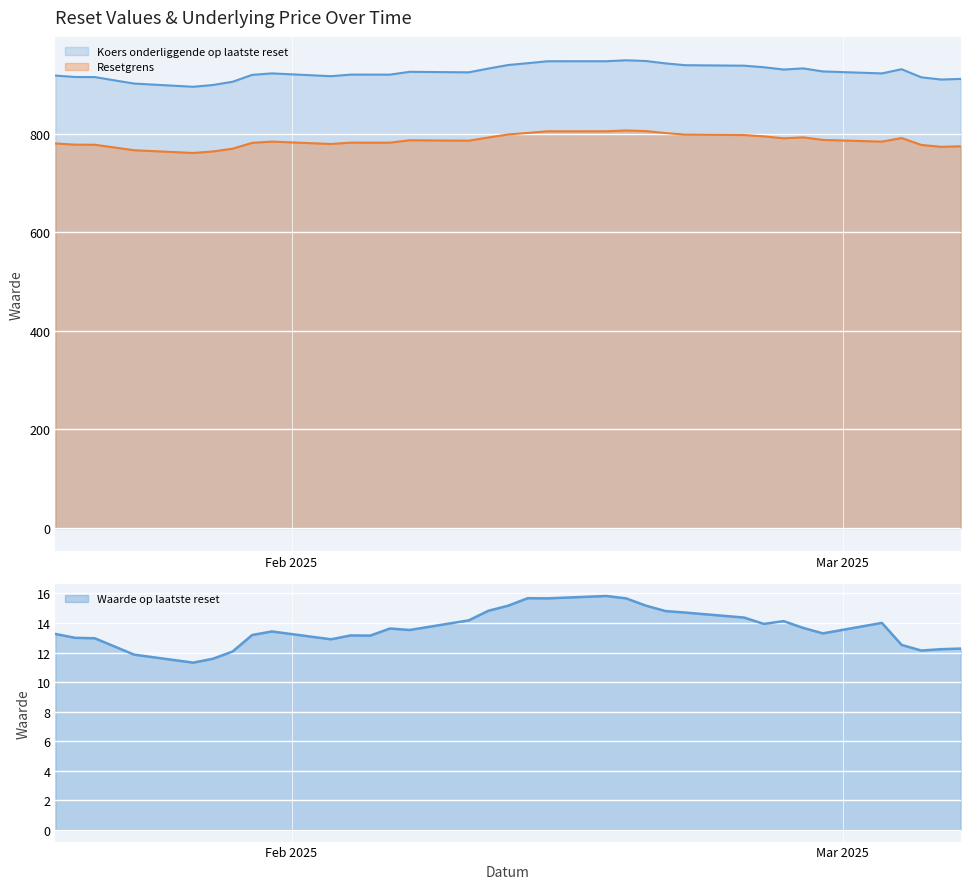

True or false: Waarde op laatste reset has more than 2 interior local peaks.

True